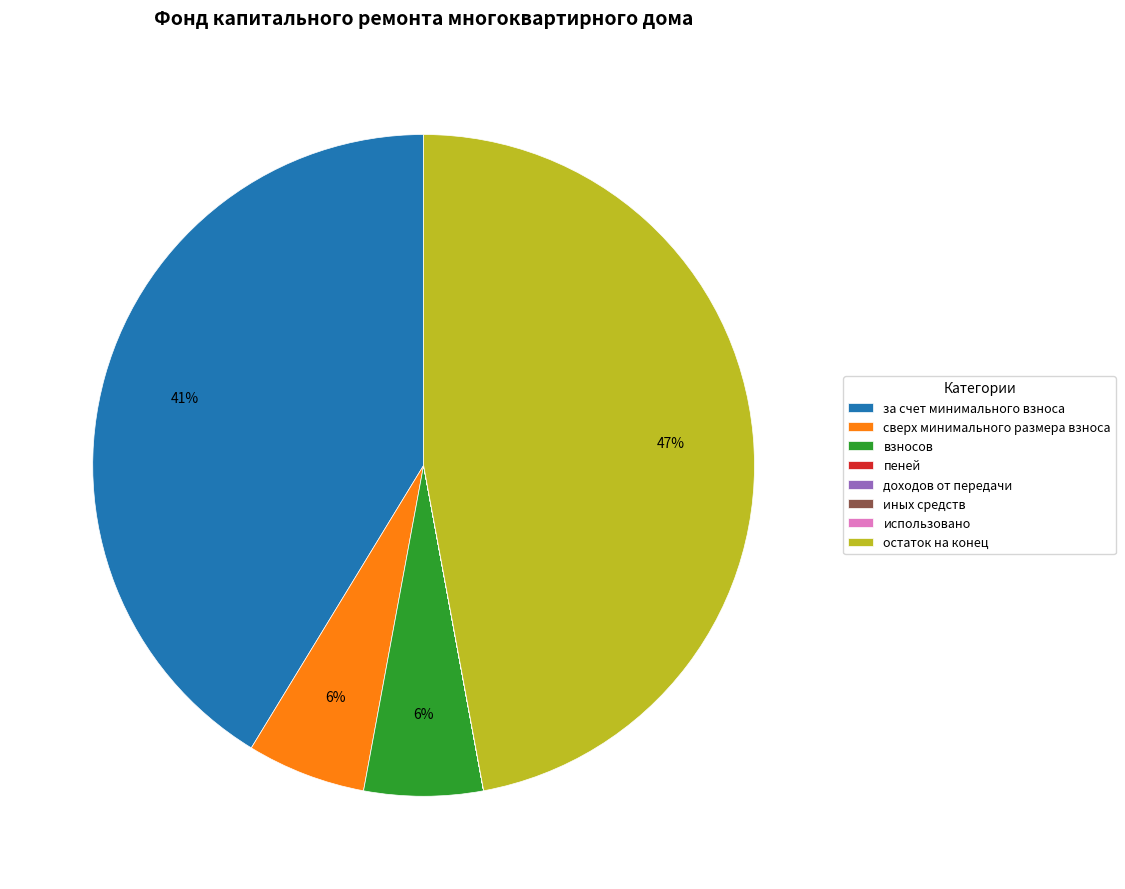

Which slice is the largest?

остаток на конец